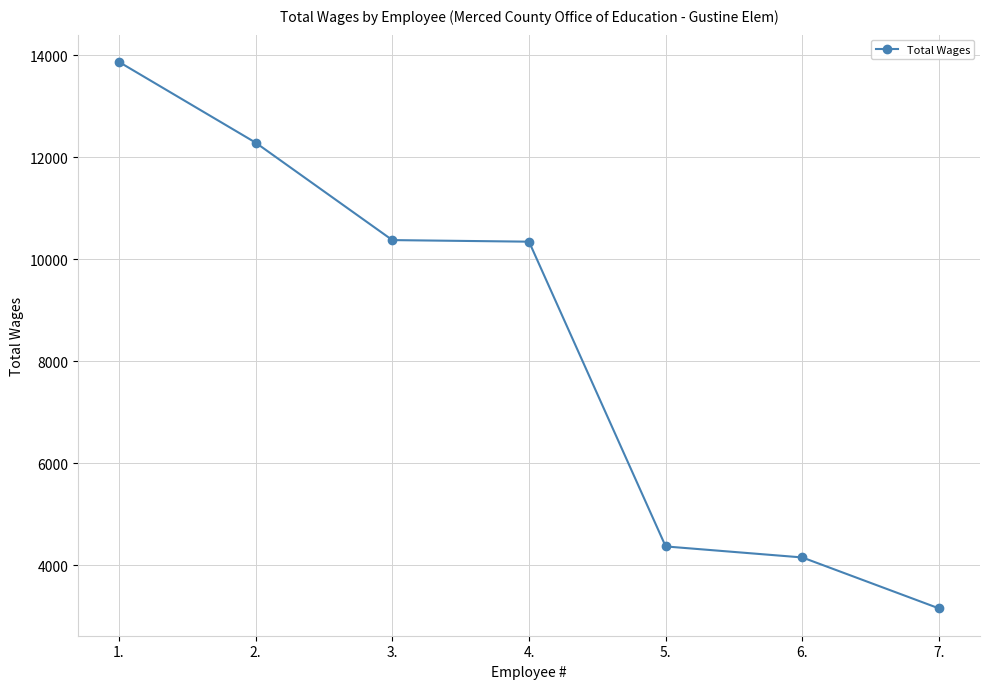

What is the maximum value shown in the chart?

13868